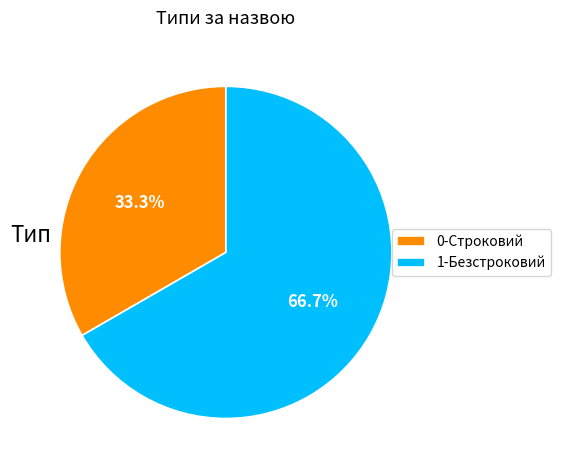

Count the number of slices in the pie.

2